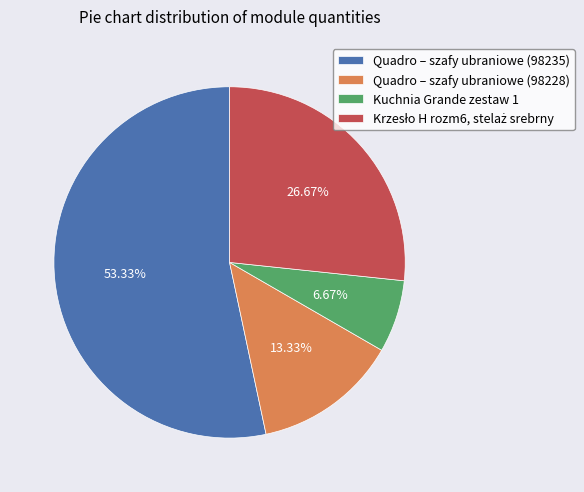

The Quadro – szafy ubraniowe (98228) slice represents 13% of the pie. True or false?

True